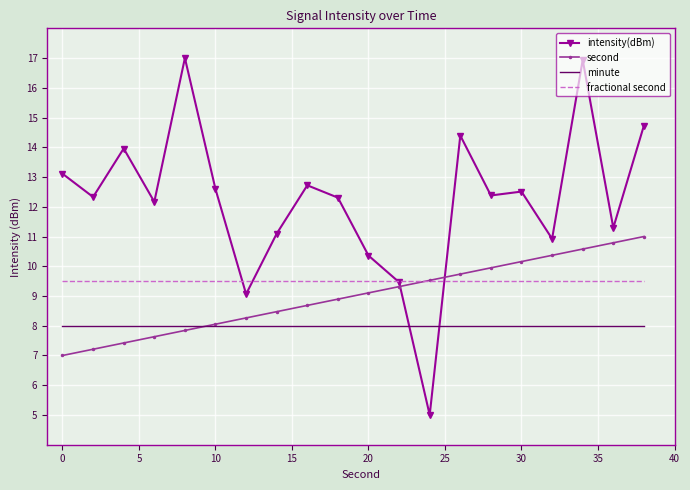

What are all the series names shown in the legend?

intensity(dBm), second, minute, fractional second